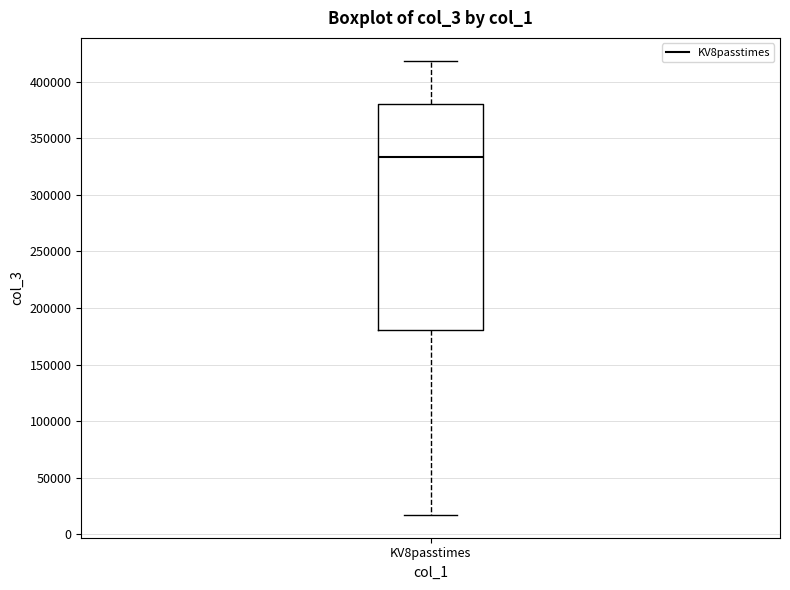

Where does the upper whisker of the box for KV8passtimes end on the y-axis? The values are not printed on the chart, so give them approximately, as read against the axis.

420000